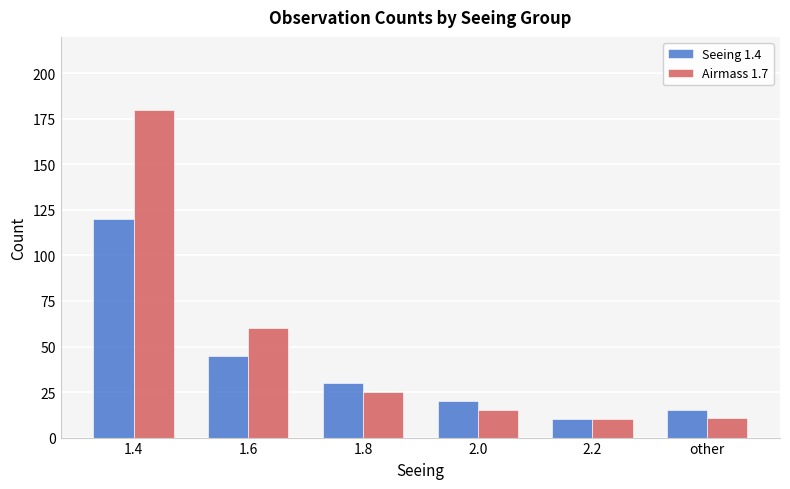

List the series in order of their peak value, highest first.

Airmass 1.7, Seeing 1.4